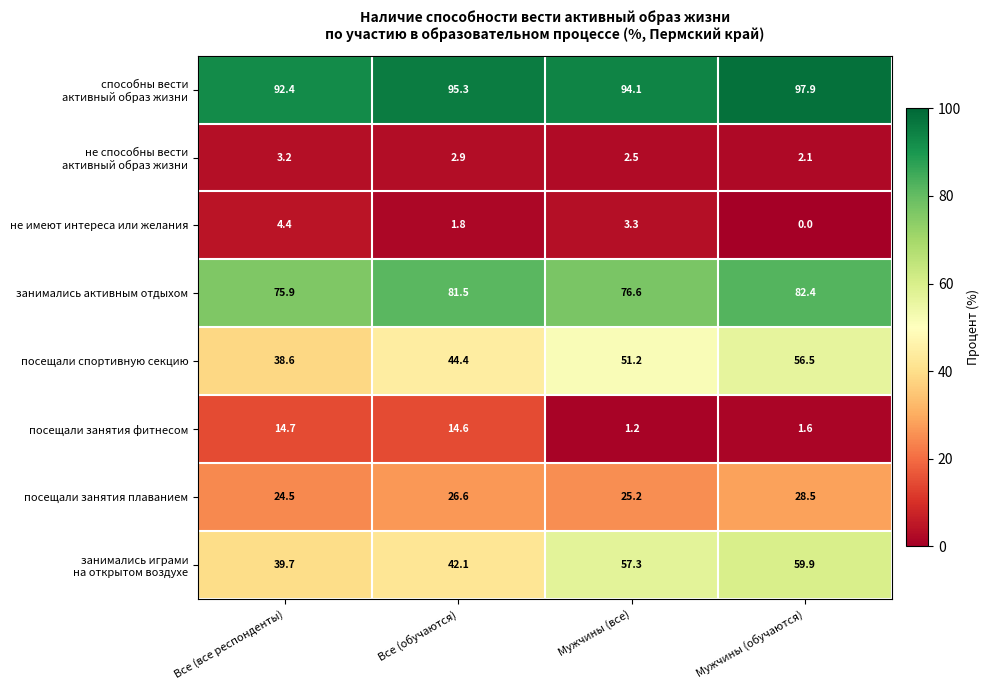

List the labels in order of посещали спортивную секцию value, smallest first.

Все (все респонденты), Все (обучаются), Мужчины (все), Мужчины (обучаются)